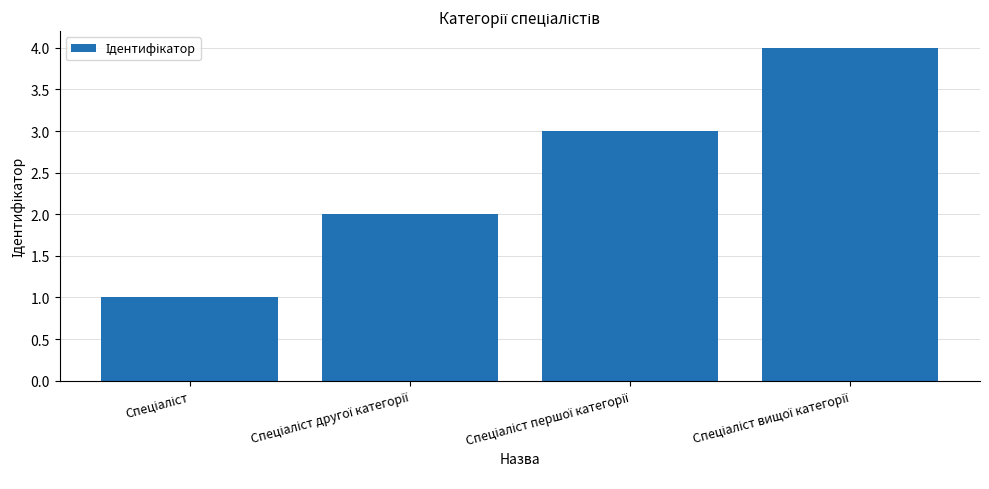

What is the difference between the maximum and minimum values?

3